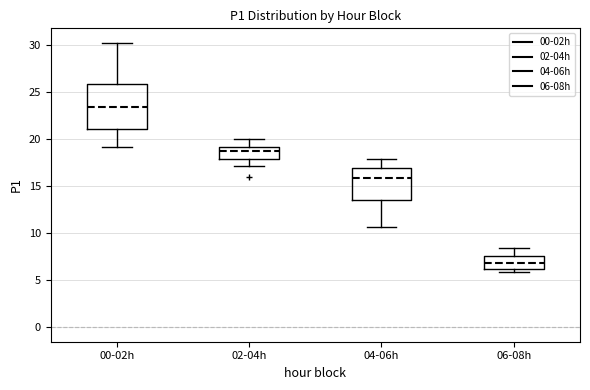

Reading left to right, transcribe this box plot: for each box, give where its median line is, the range the box spans, and where its two whiskers end, as read against the y-axis. The values are not printed on the chart, so give them approximately, as read against the axis.

00-02h: median 23.5, box 21.0 to 26.0, whiskers 19.0 to 30.5
02-04h: median 18.5, box 18.0 to 19.0, whiskers 17.0 to 20.0
04-06h: median 16.0, box 13.5 to 17.0, whiskers 10.5 to 18.0
06-08h: median 7.0, box 6.0 to 7.5, whiskers 6.0 (just below the box's lower edge) to 8.5